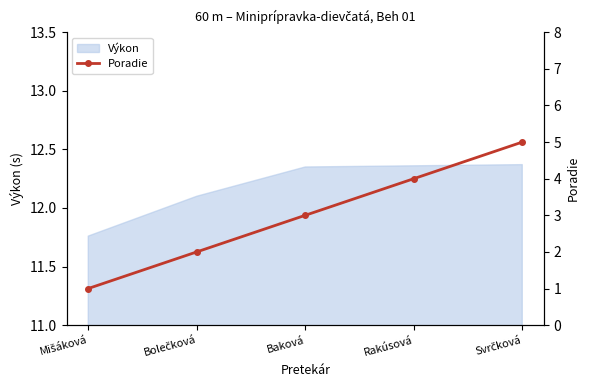

The Výkon series shows 5.2 at Baková. True or false?

False